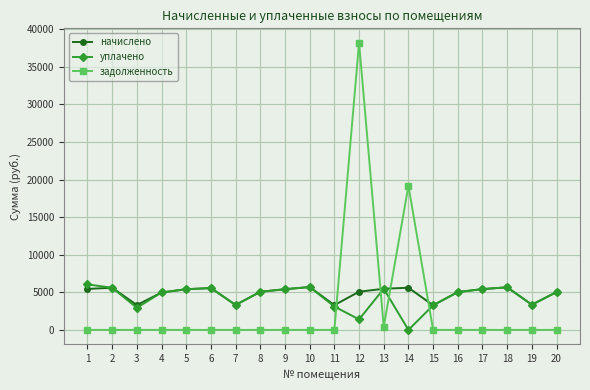

What is the average value of the уплачено series?

4391.6